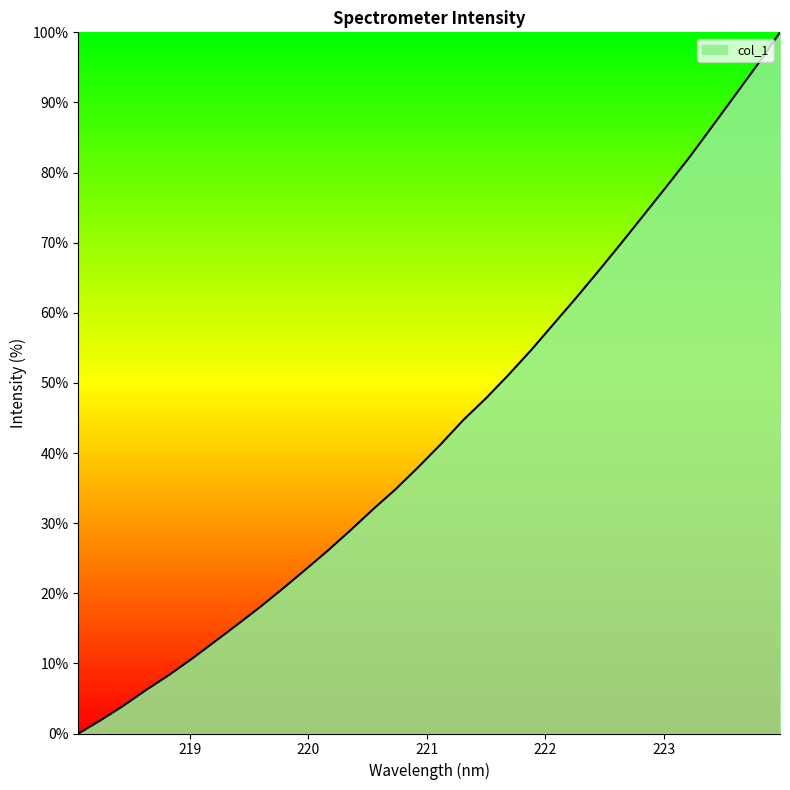

True or false: the data has more than 2 interior local peaks.

False